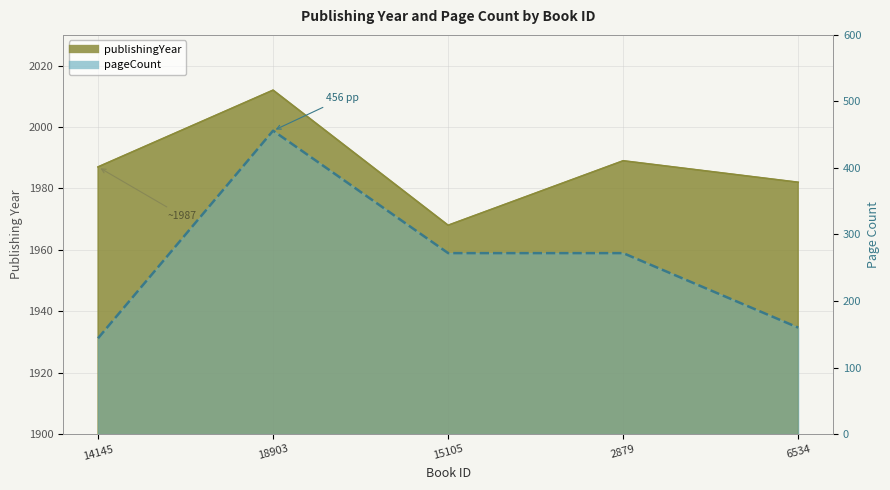

How many values in the publishingYear series are below 1987?

2